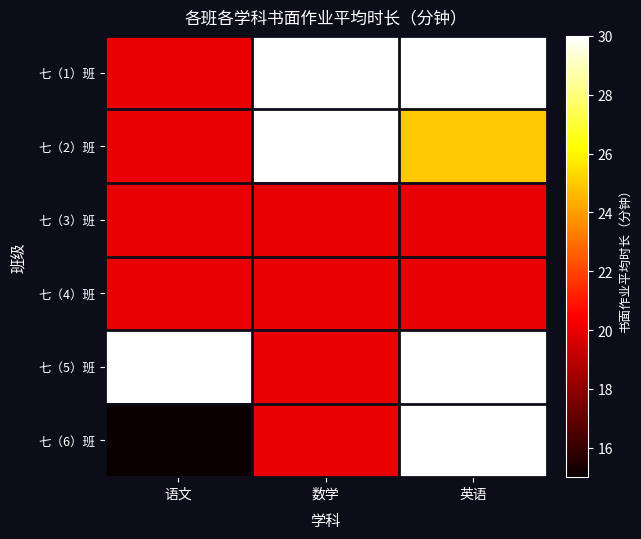

At which category is the sum across all series the highest?

英语